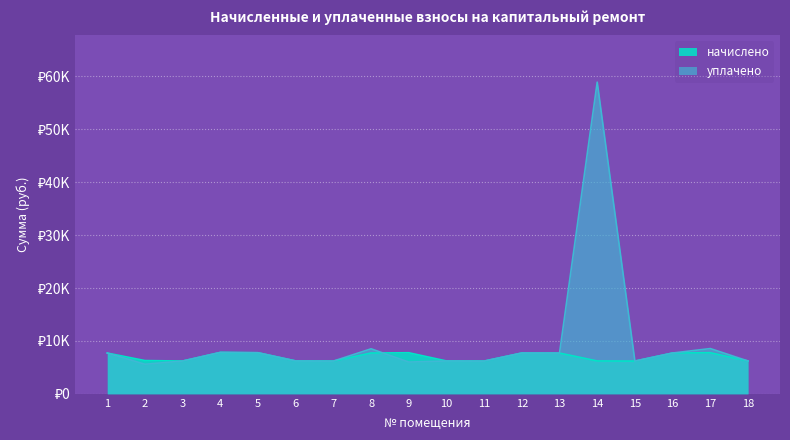

Which has a higher value, 3 or 4?

4